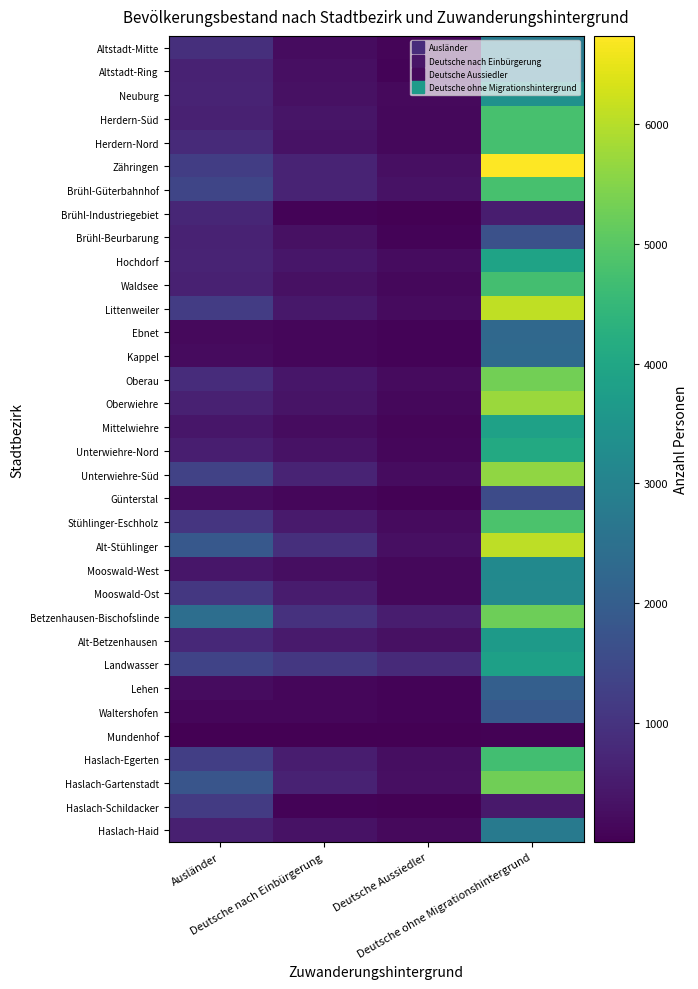

What is the difference between the highest and lowest values at Deutsche Aussiedler?

806